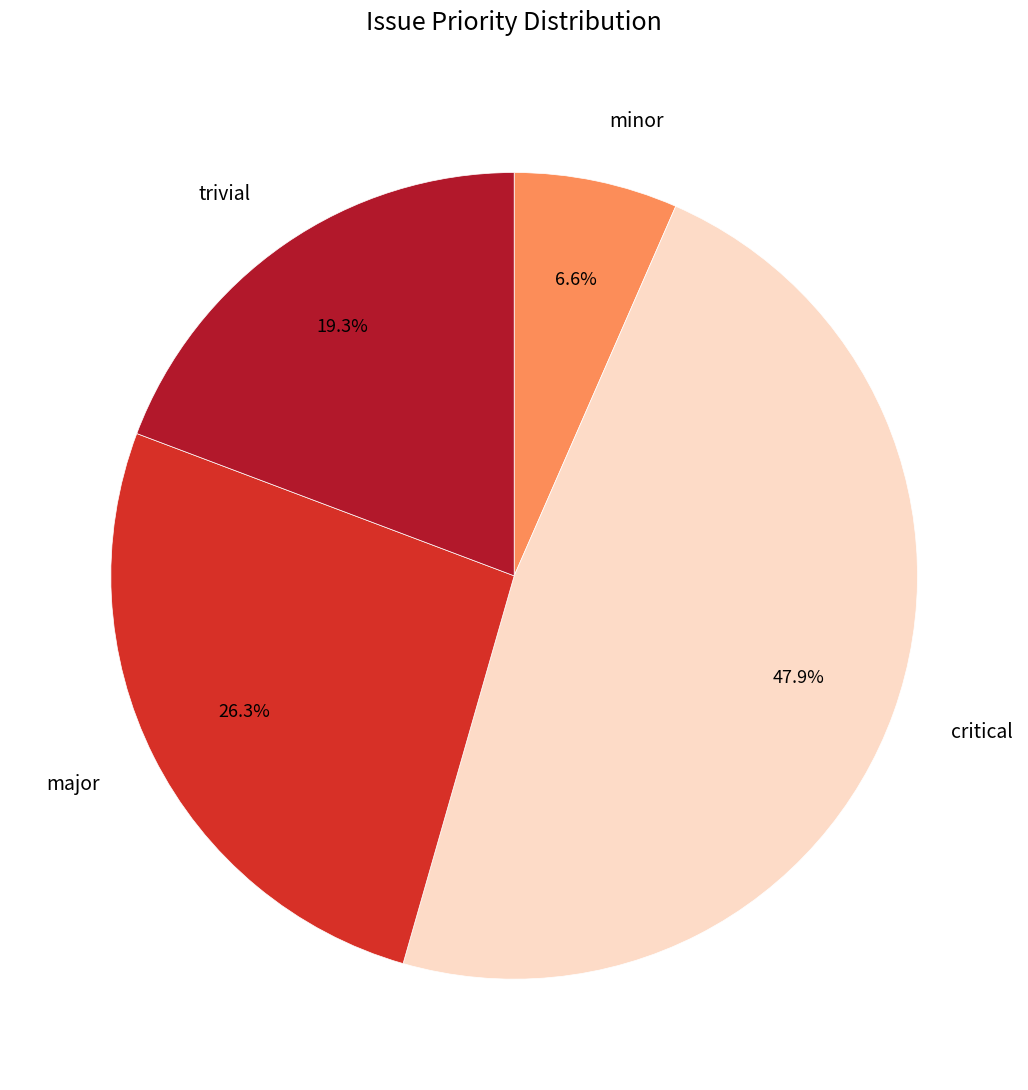

Does any single category account for the majority?

No